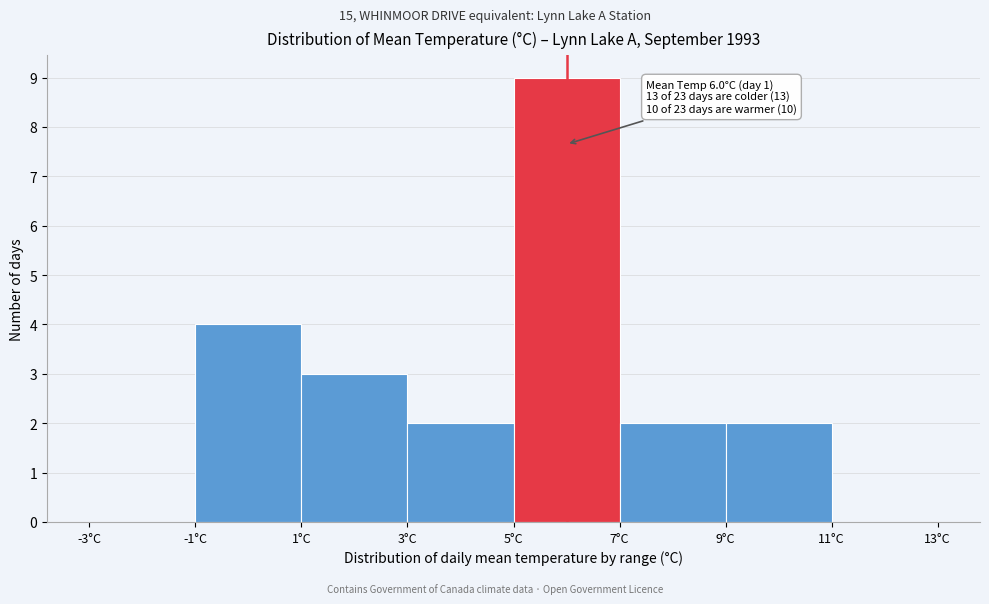

Which range on the x-axis has the tallest bar?

5 to 7